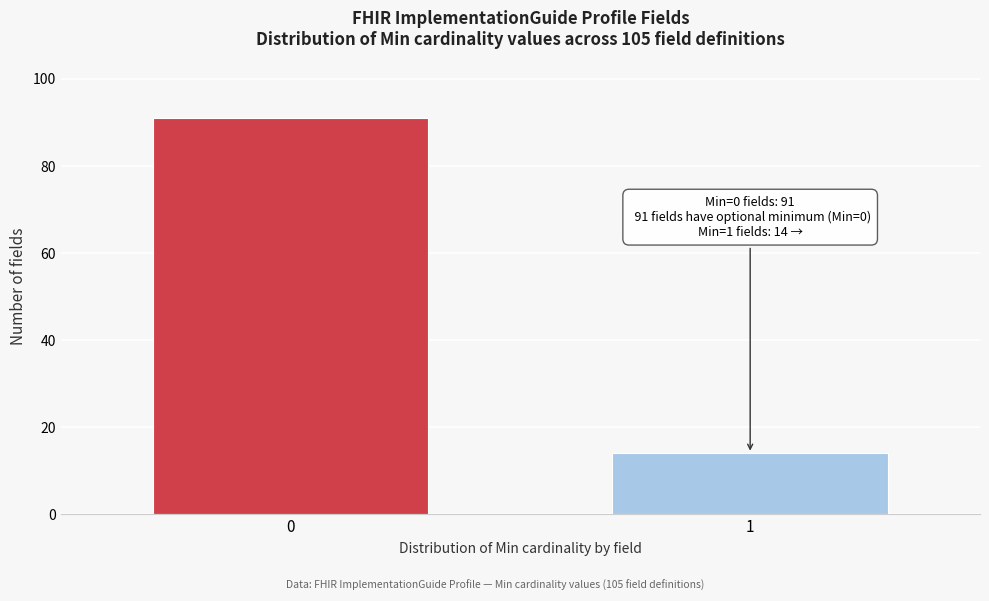

Reading left to right, list all the values displayed in this chart.

91	14